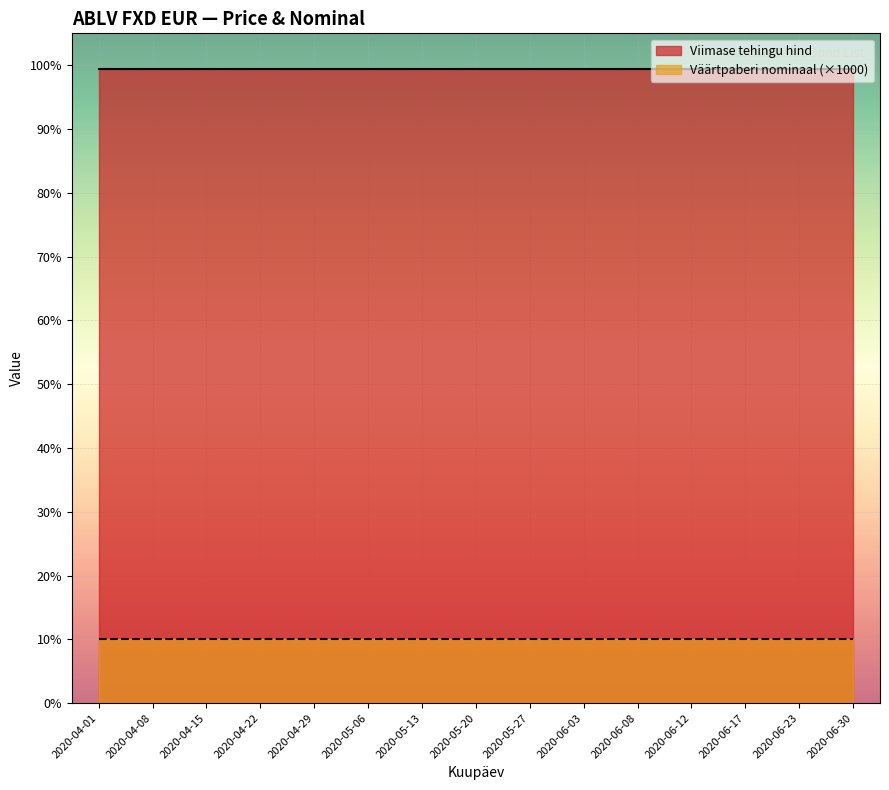

Is the value of Väärtpaberi nominaal at 2020-05-20 greater than the value of Viimase tehingu hind at 2020-05-27?

No